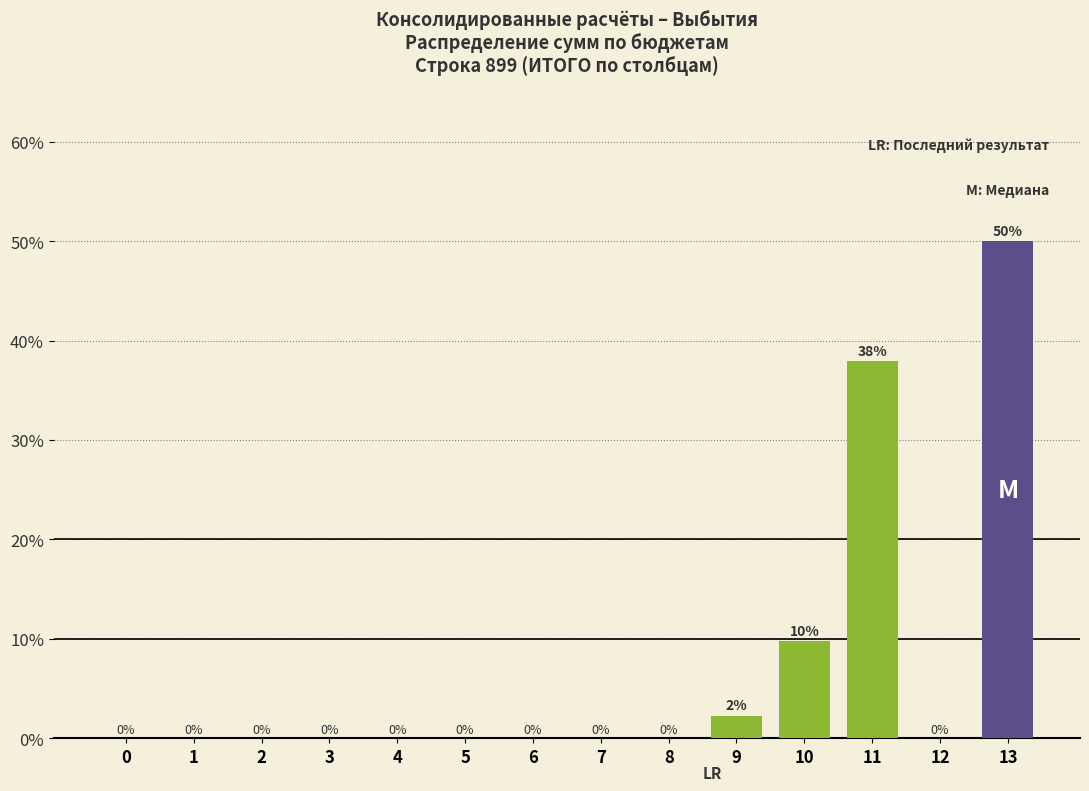

Which category has the highest value across all series?

13